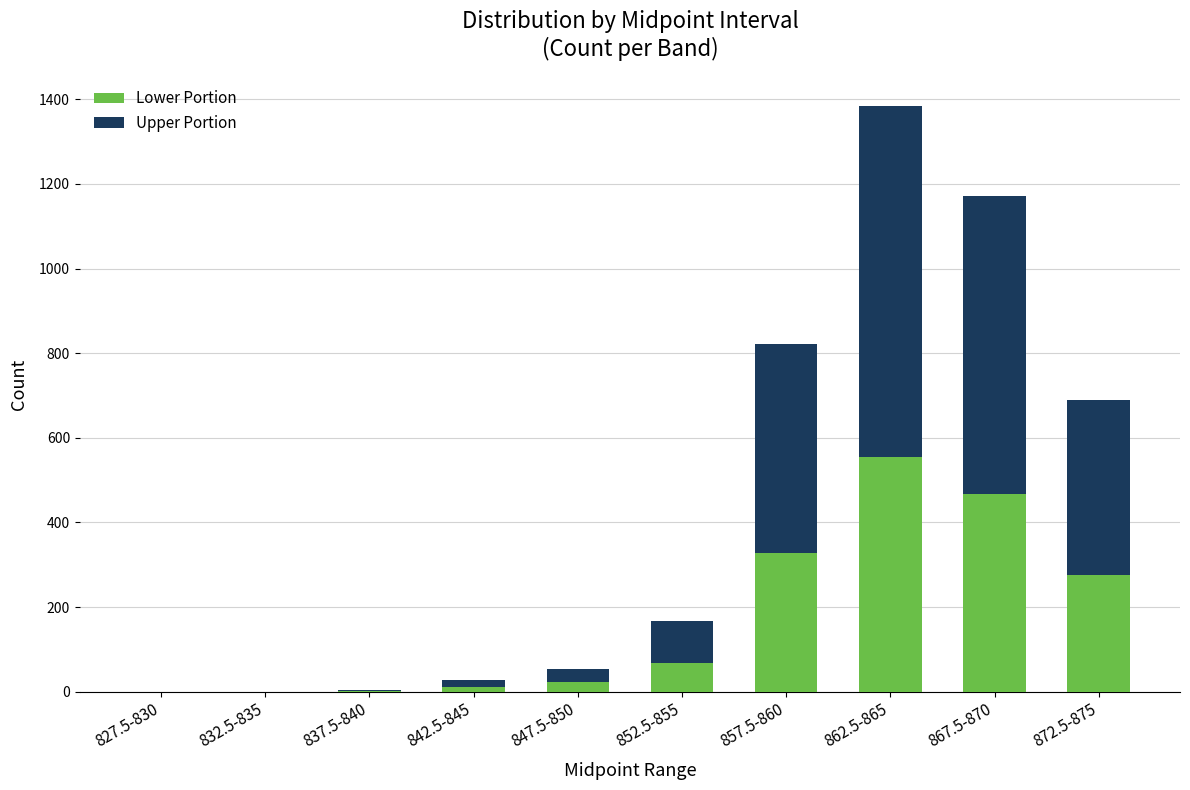

What is the sum of all Lower Portion values?

1729